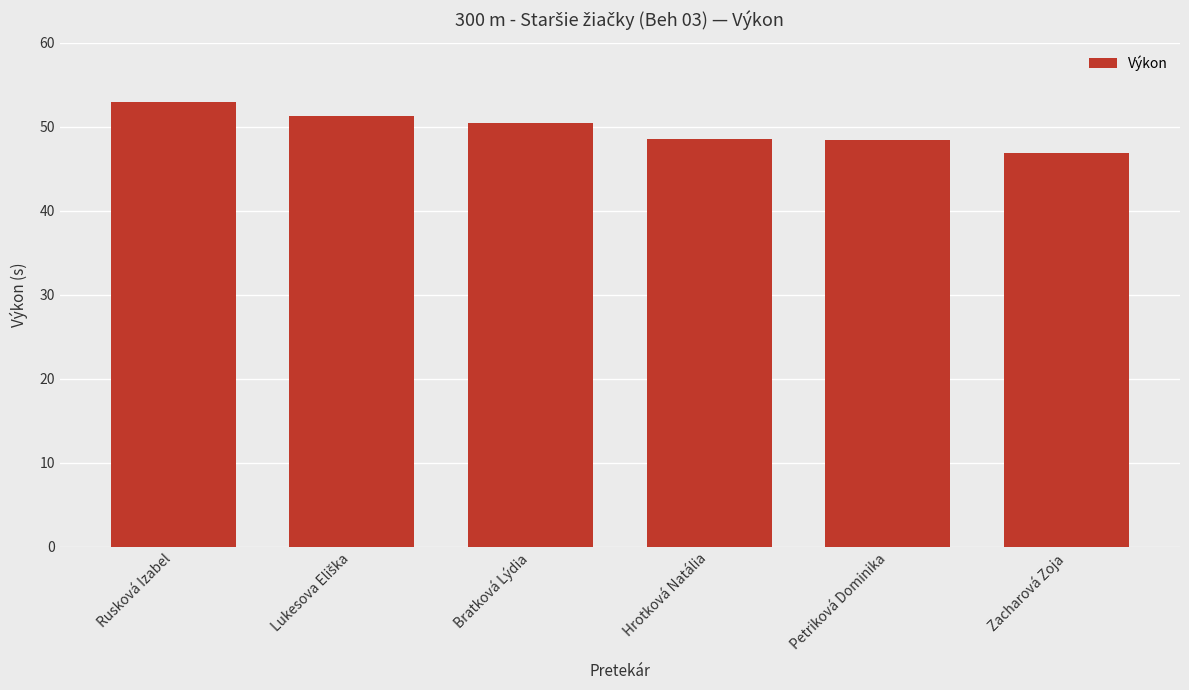

What is the ratio of the value at Zacharová Zoja to the value at Rusková Izabel?

0.9